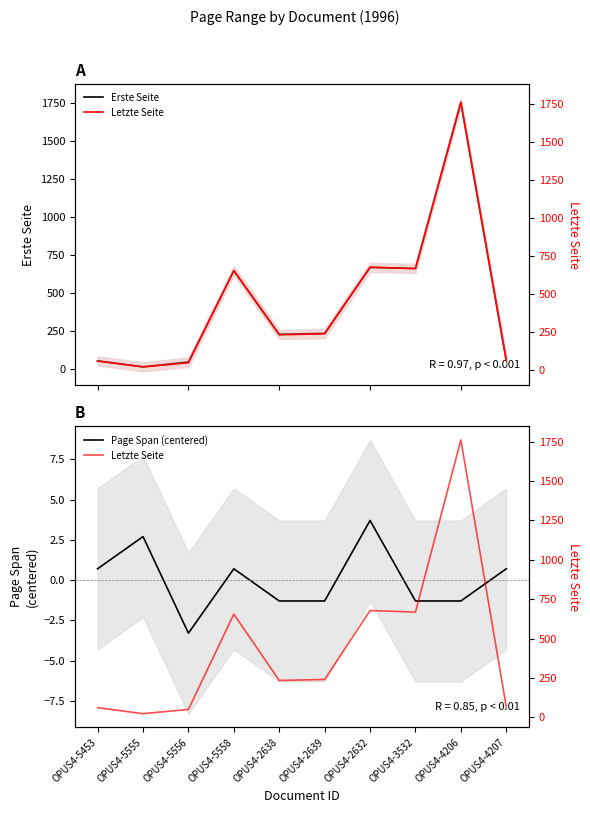

What are all the series names shown in the legend?

Erste Seite, Page Span (centered), Letzte Seite